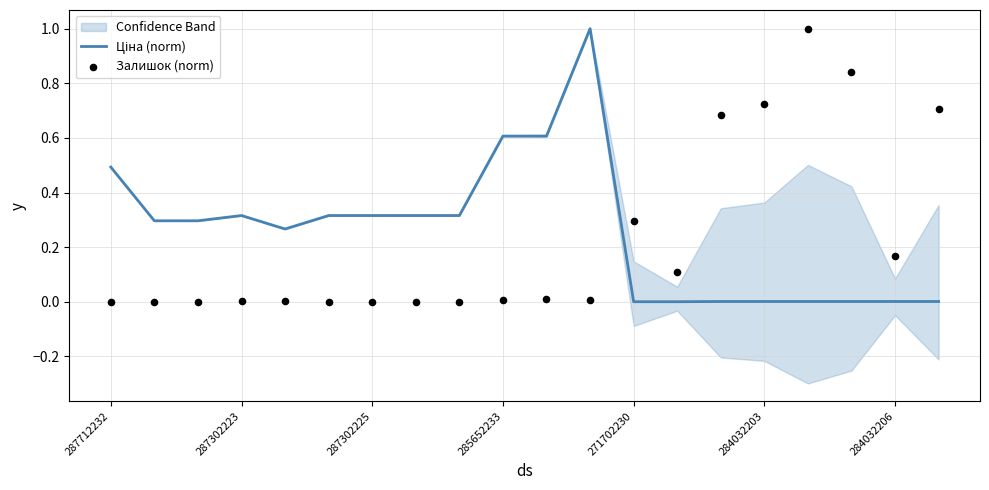

Which series contains the highest Y value?

Ціна (norm)